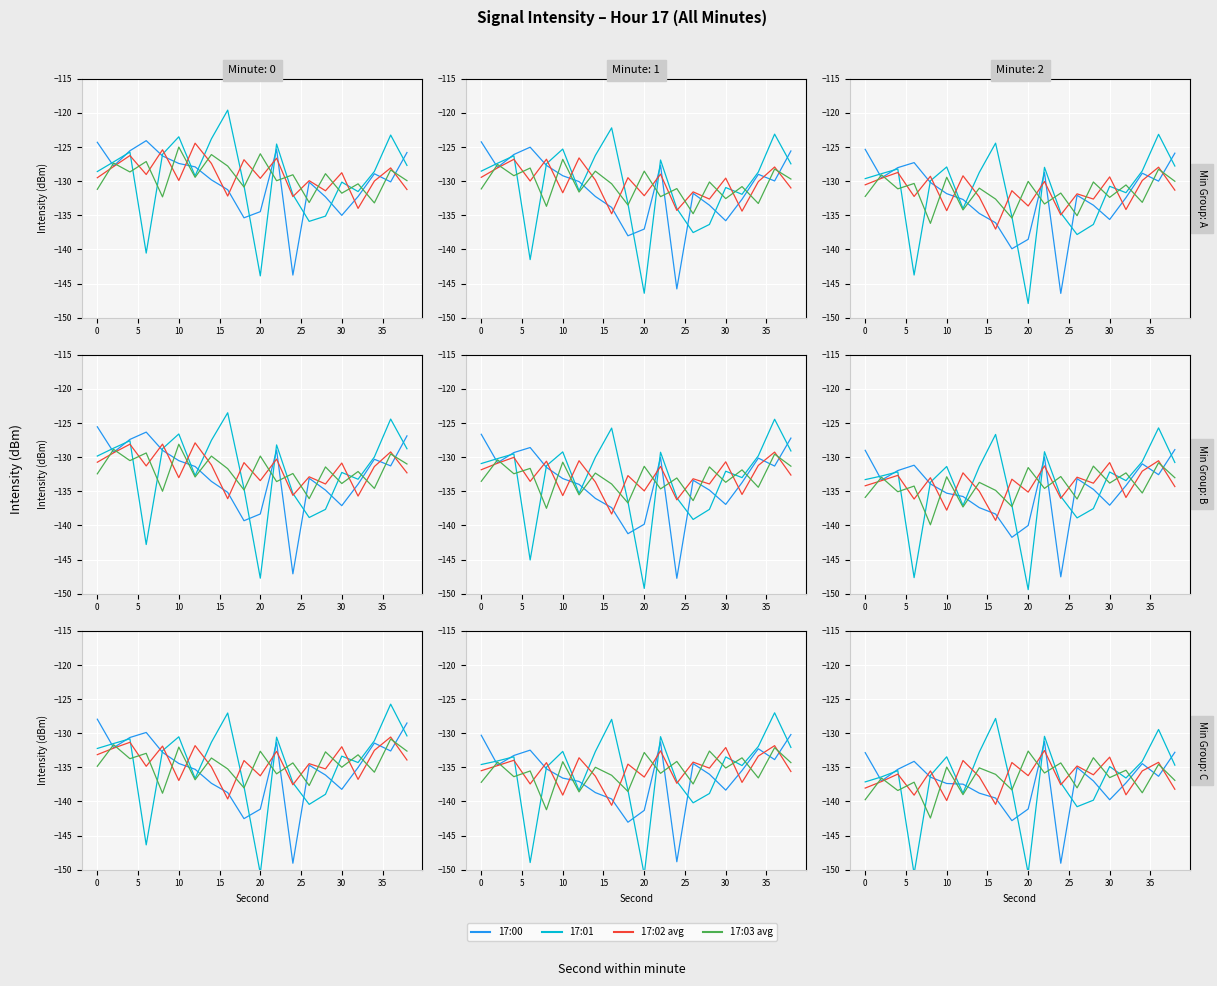

How many times do 17:03 avg and 17:01 cross each other?

8